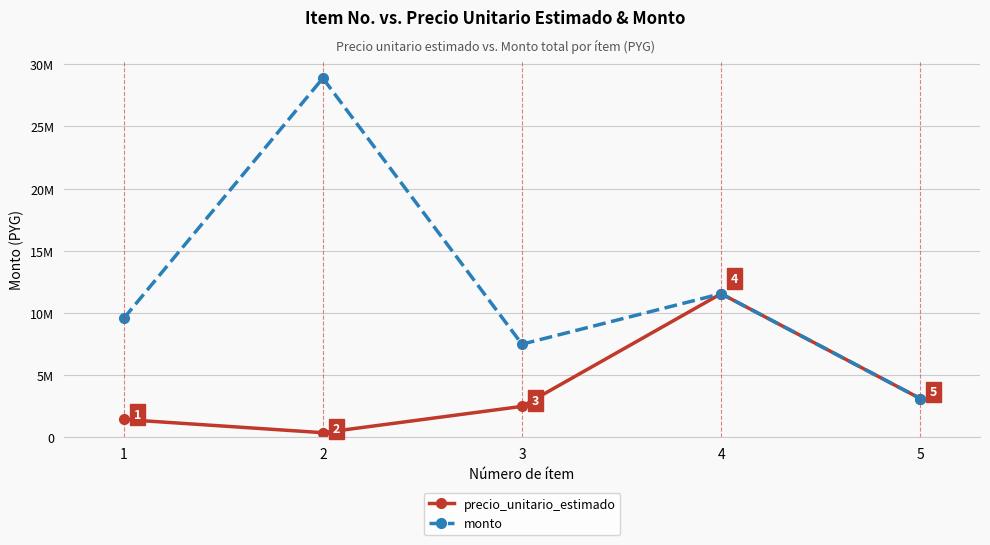

Where does the precio_unitario_estimado series first go above 2500000?

4